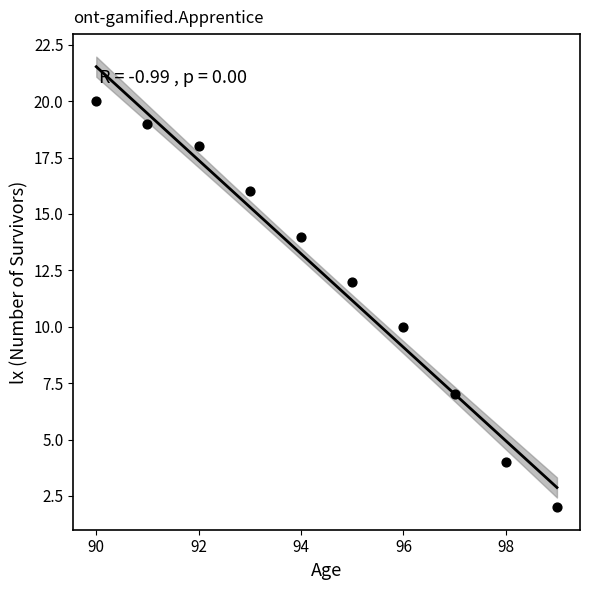

What is the average Y value?

12